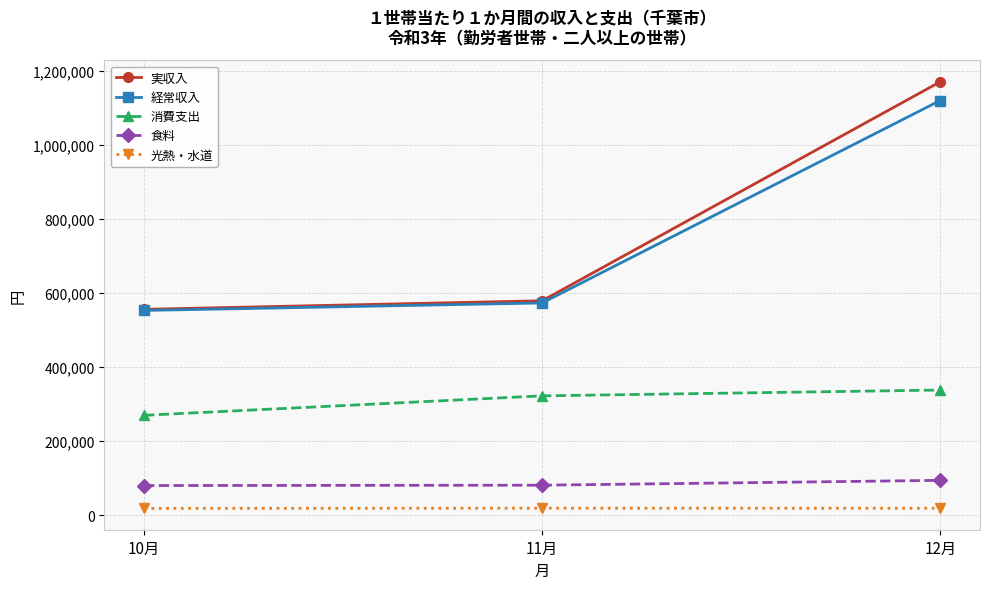

What position from the right is 11月?

2